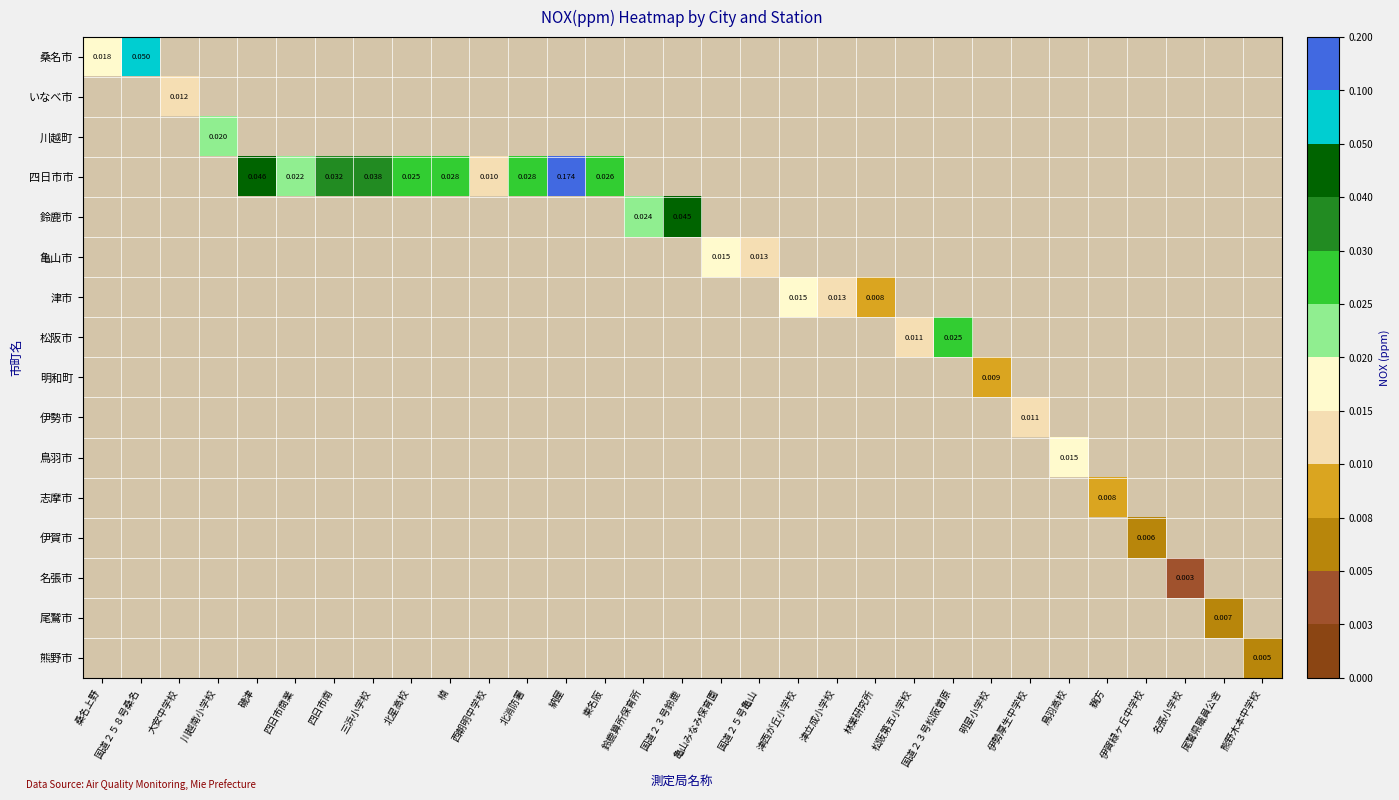

The 伊勢市 series shows 0.0 at 伊勢厚生中学校. True or false?

True